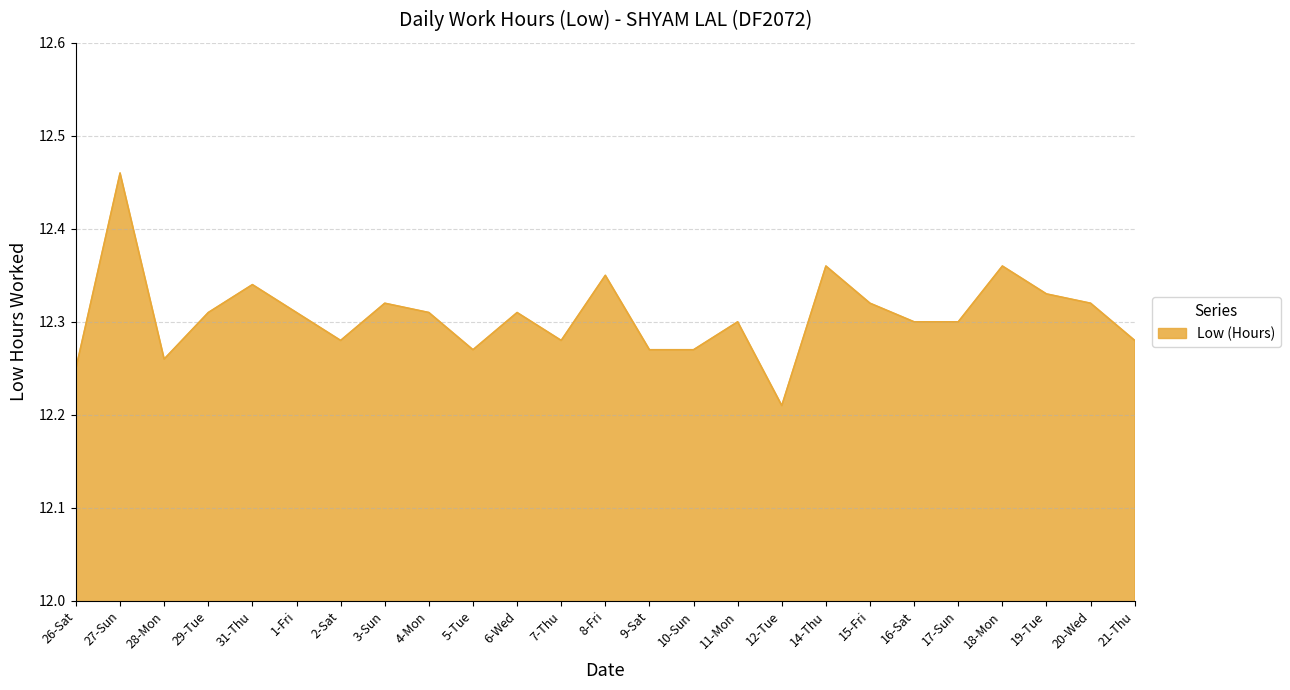

How many values are between 12 and 13?

25